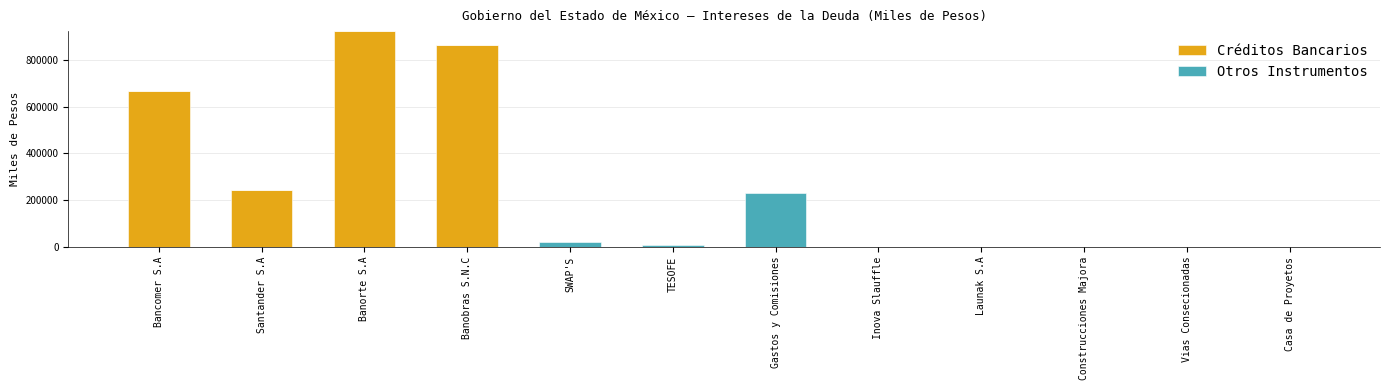

Is it true that Créditos Bancarios equals 0.0 at Gastos y Comisiones?

True